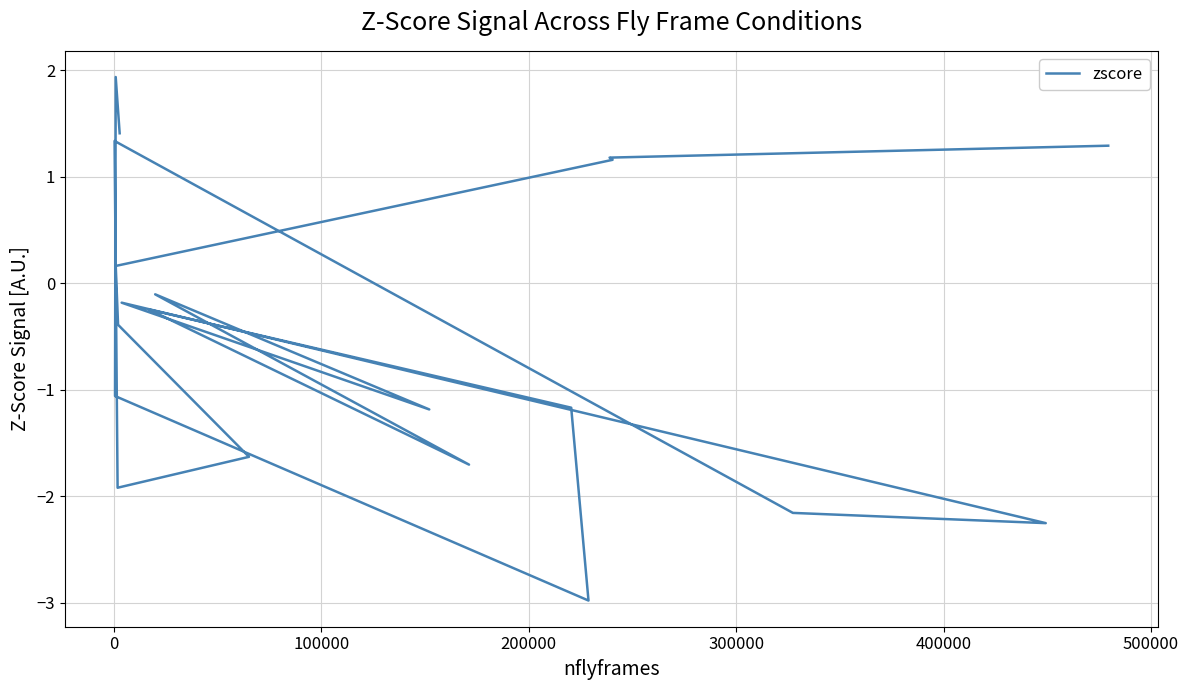

Is this an area chart (filled region under the line)?

No